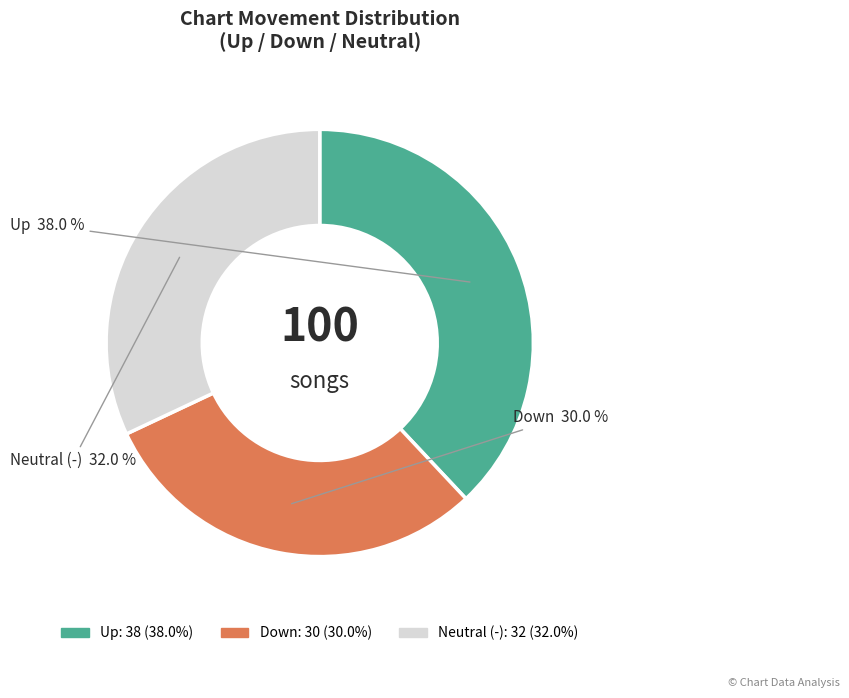

Is there any slice that represents more than half of the pie?

No